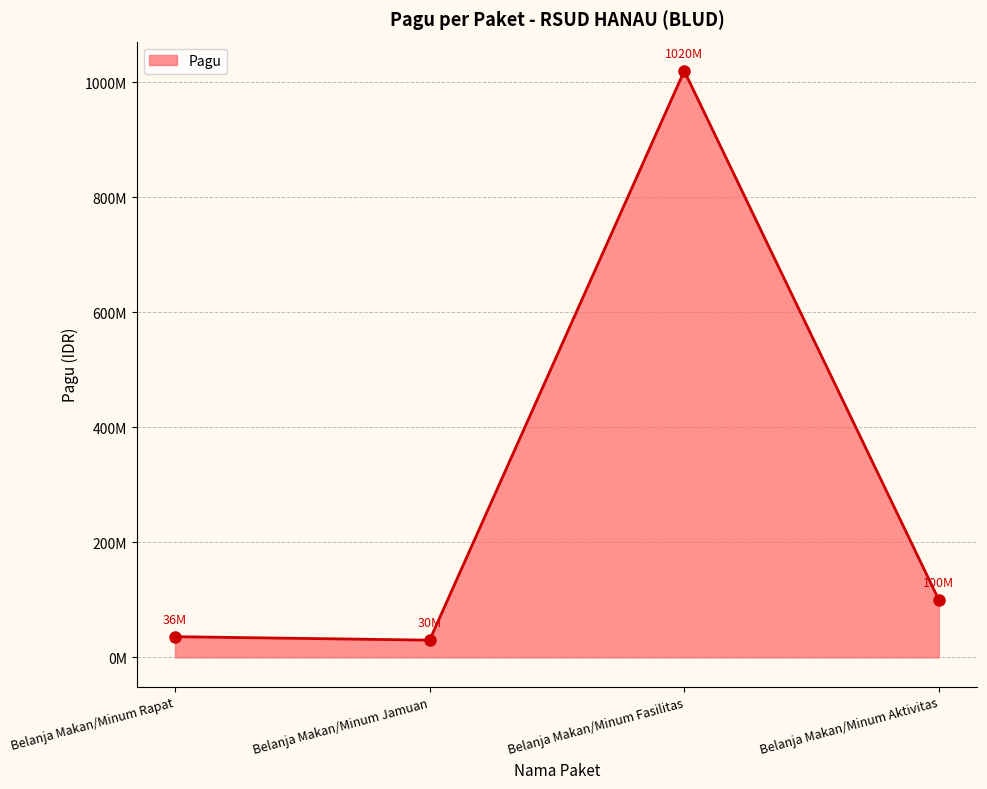

At which label is the value closest to 525000000?

Belanja Makan/Minum Aktivitas